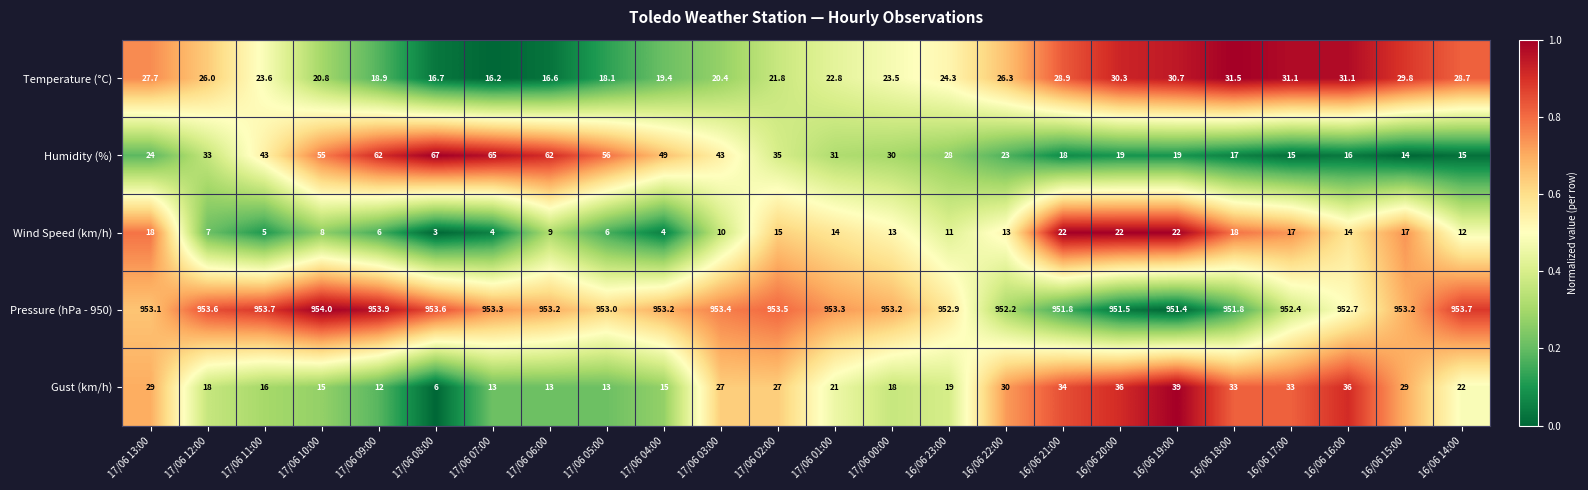

Which category has the highest value across all series?

17/06 10:00